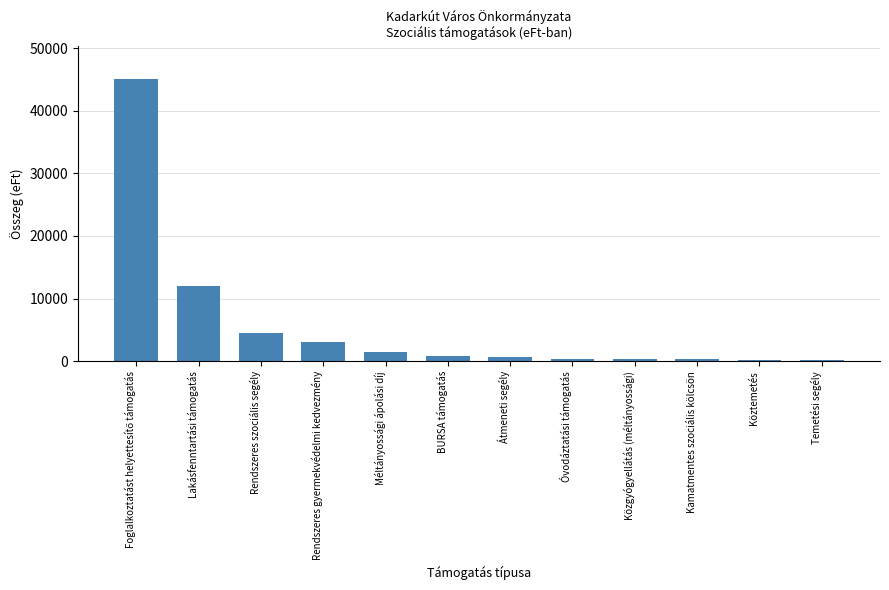

What is the sum of all values?

69115